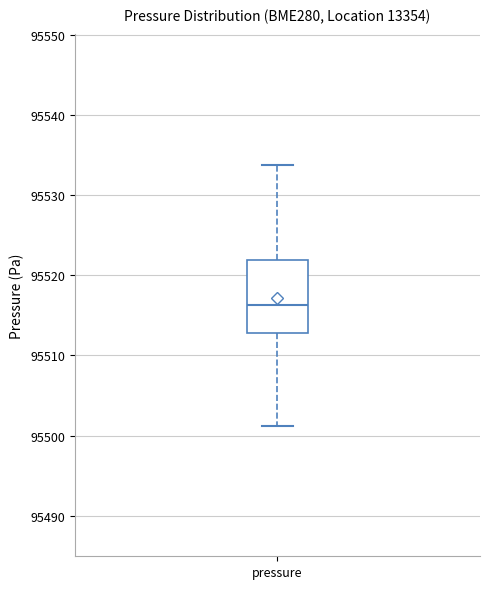

Where is the lower edge of the box for pressure on the y-axis? The values are not printed on the chart, so give them approximately, as read against the axis.

95513